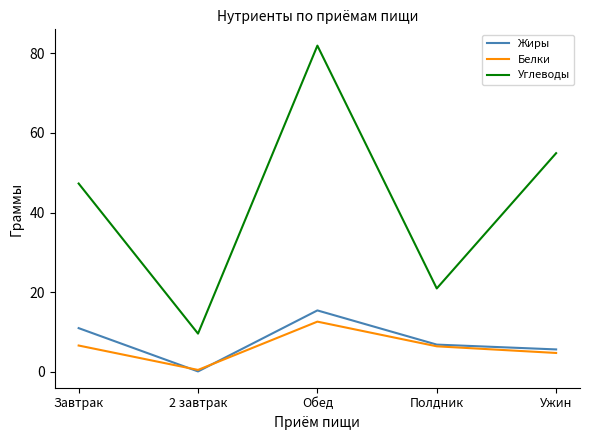

What is the sum of all Жиры values?

38.9